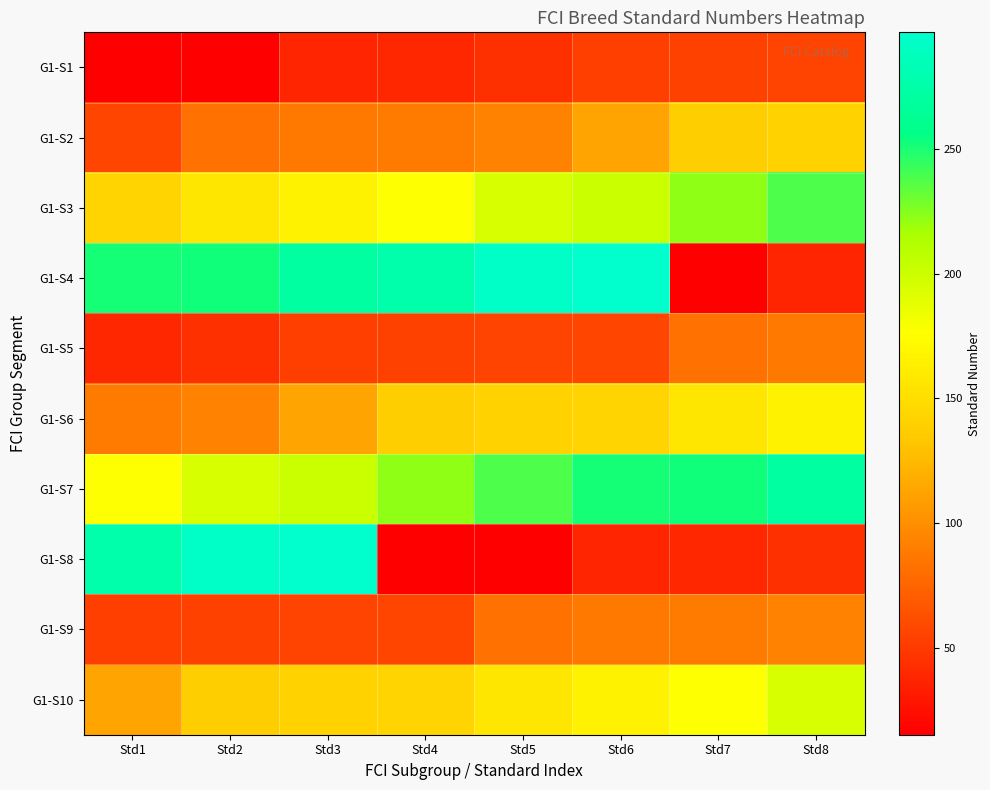

What is the greatest value displayed?

297